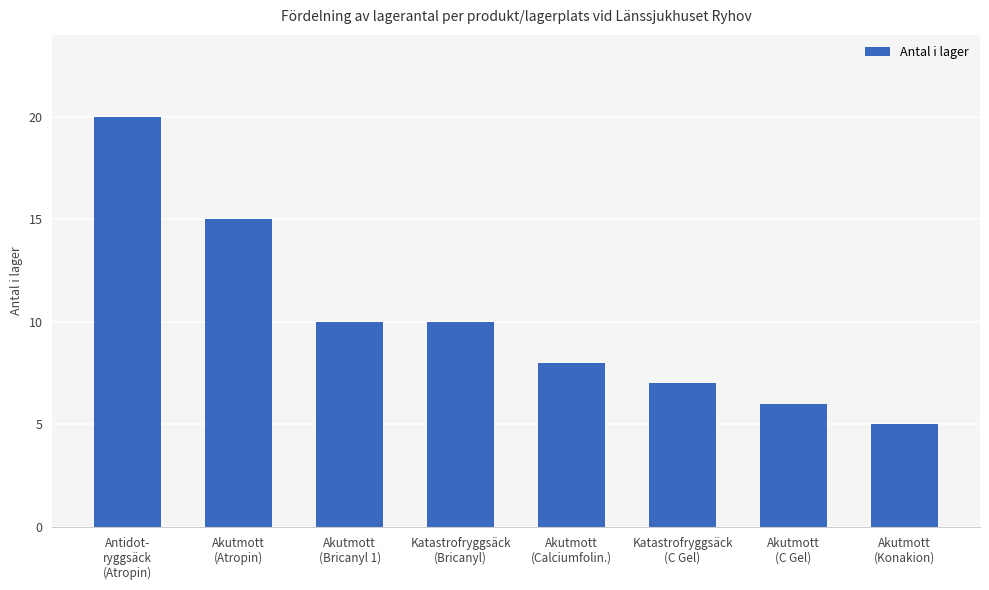

What is the value of the 2nd bar from the left?

15